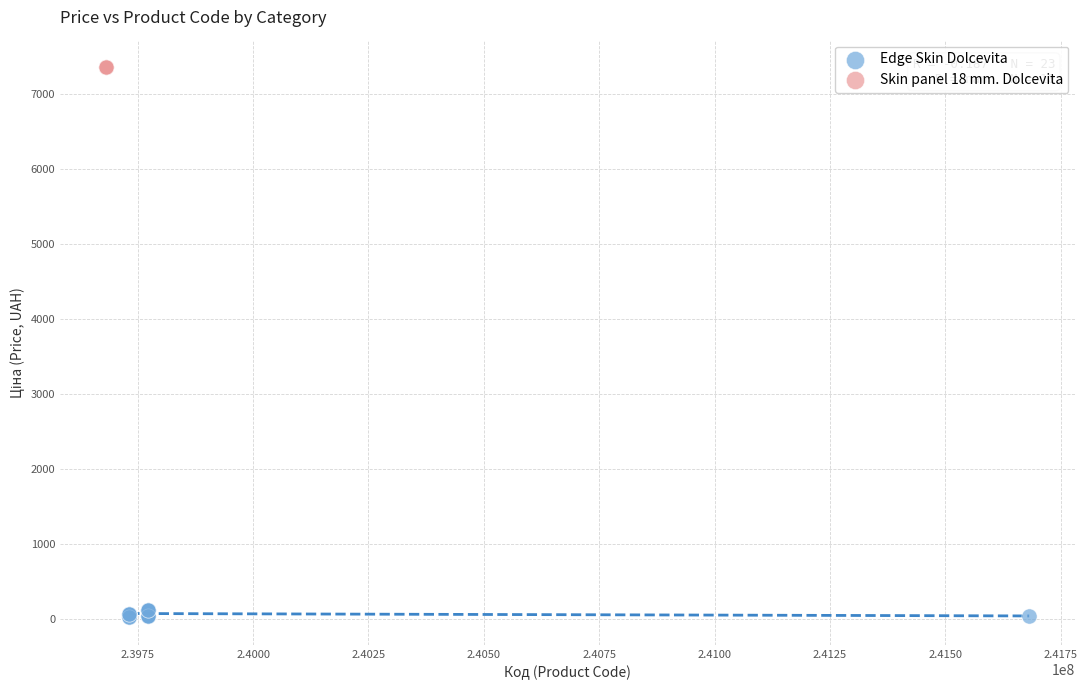

Which series reaches the minimum Y coordinate?

Edge Skin Dolcevita